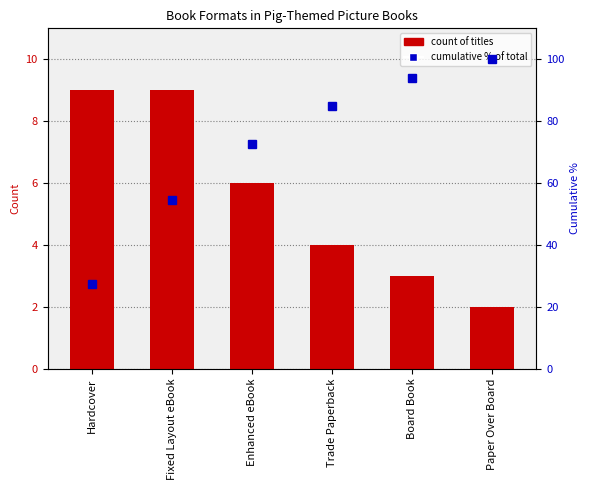

The count of titles series shows 4.7 at Board Book. True or false?

False